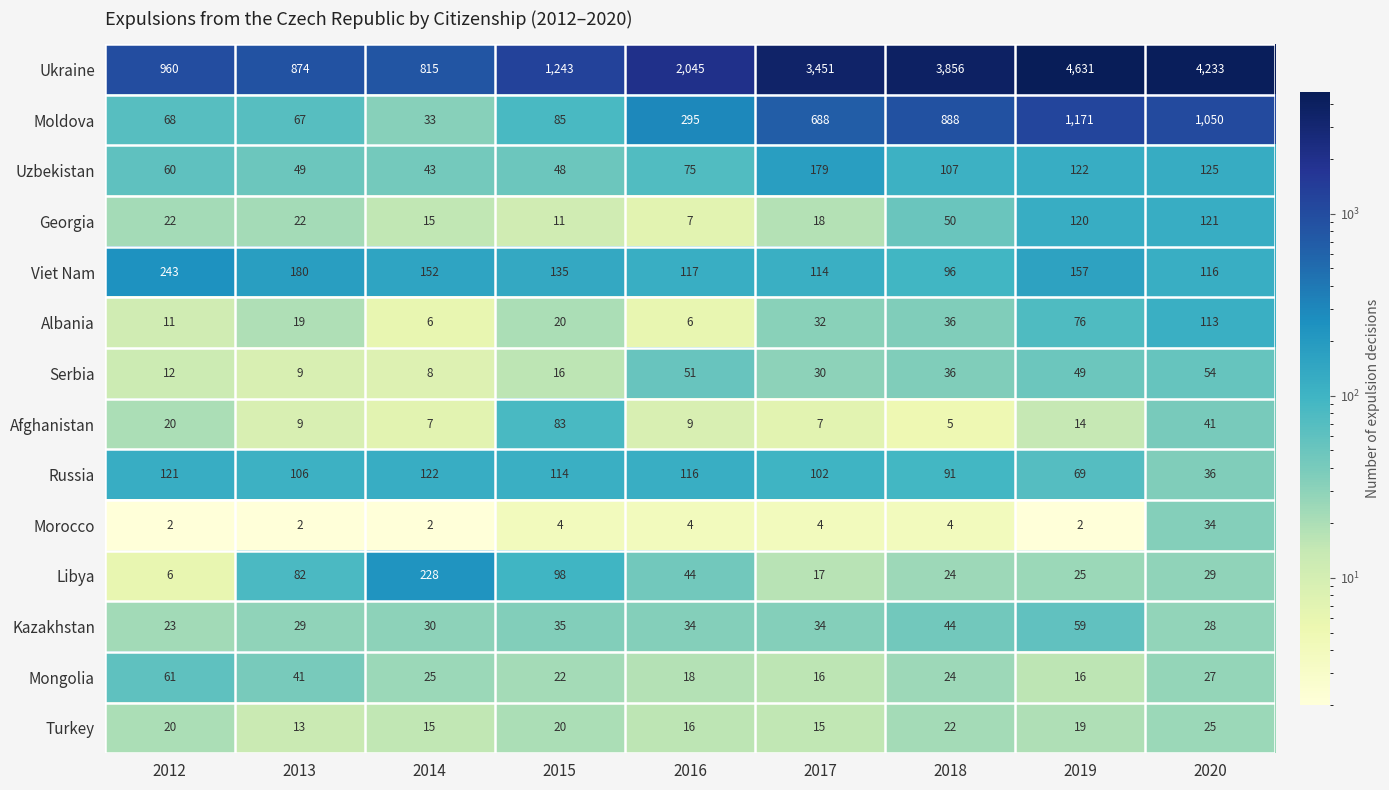

At which category is the sum across all series the highest?

2019